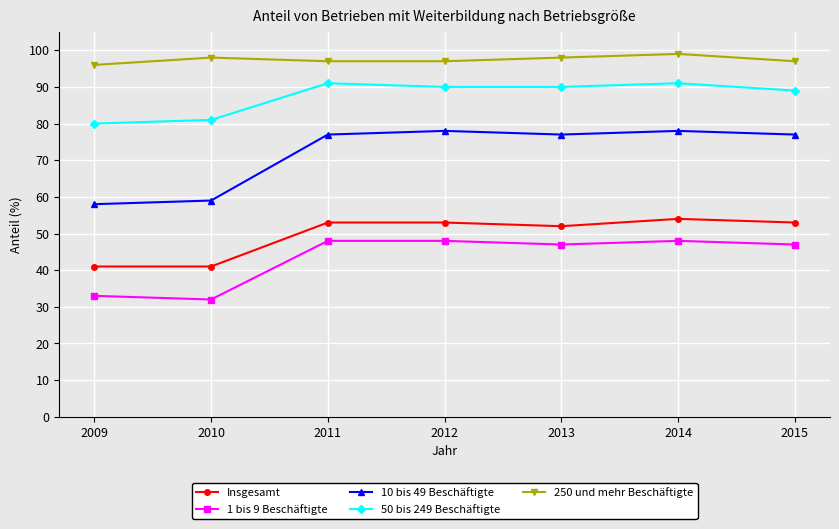

How many lines are shown in the chart?

5